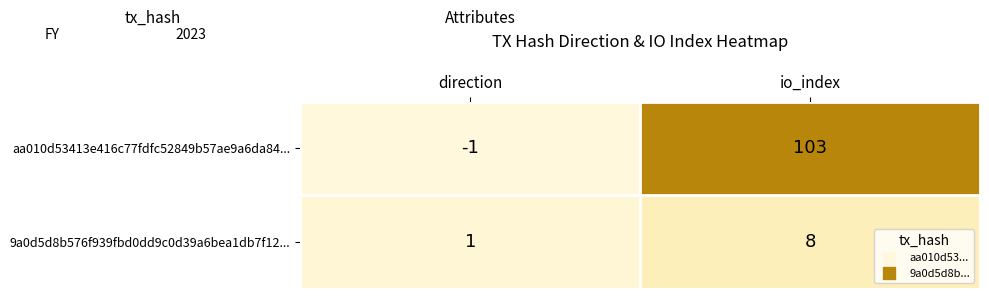

At which category is the sum across all series the highest?

io_index